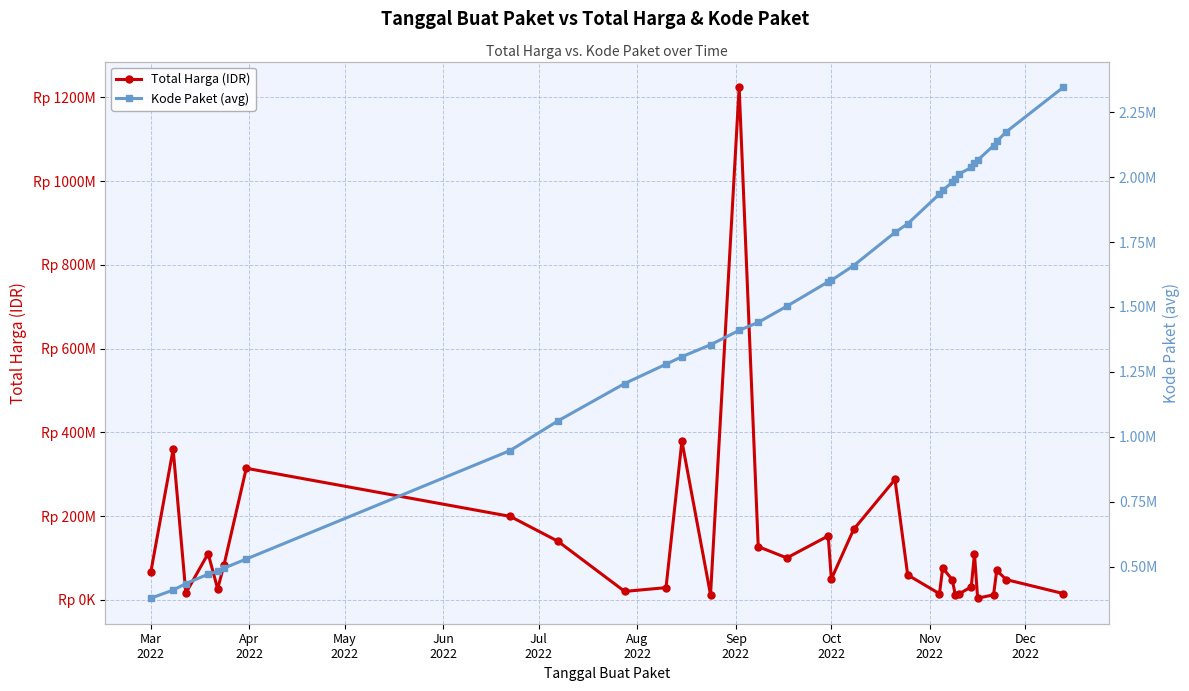

True or false: Kode Paket (avg) and Total Harga (IDR) intersect in this chart.

False